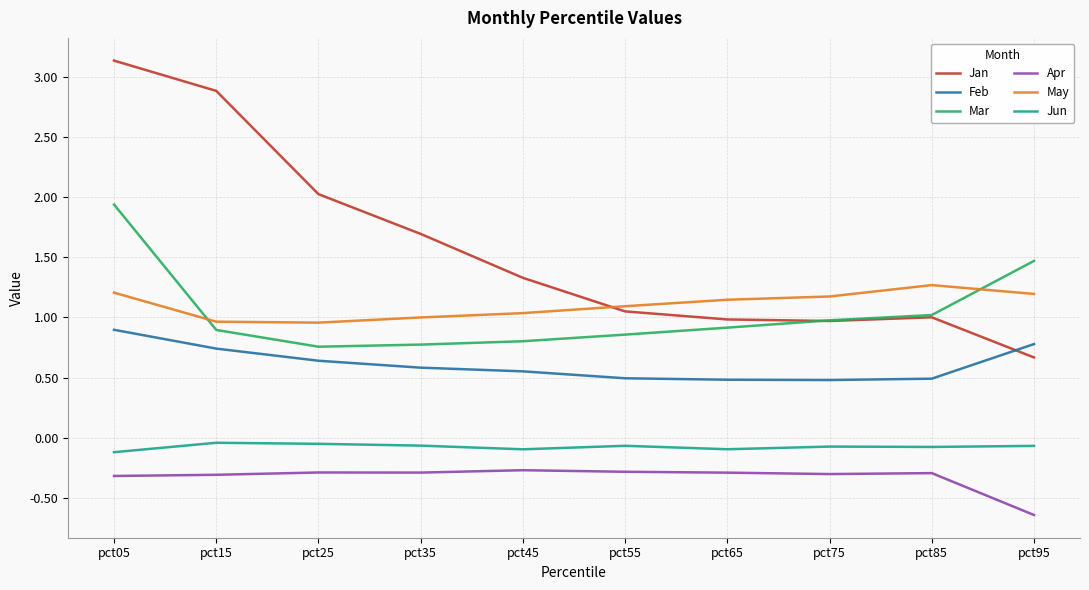

How many lines are shown in the chart?

6